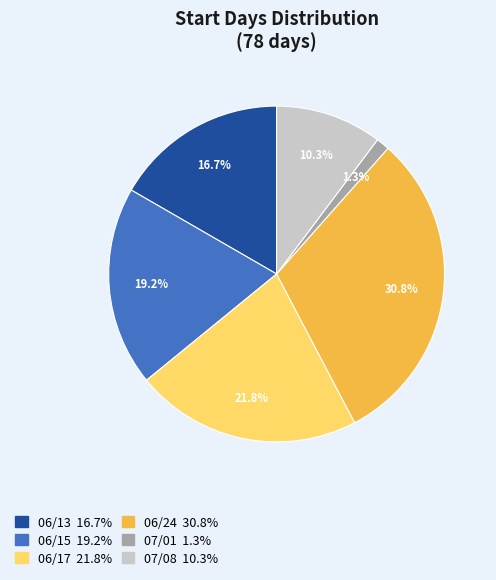

What is the largest slice in the pie chart?

06/24